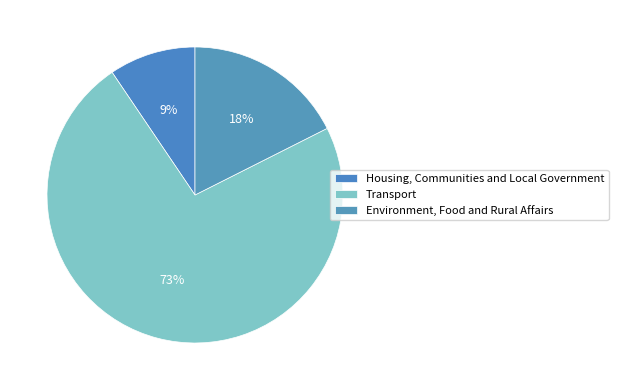

To the nearest percent, what is the combined percentage of Environment, Food and Rural Affairs and Housing, Communities and Local Government?

27%